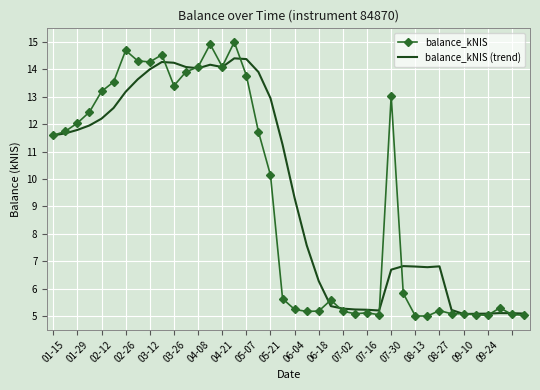

List the series in order of their peak value, lowest first.

balance_kNIS (trend), balance_kNIS